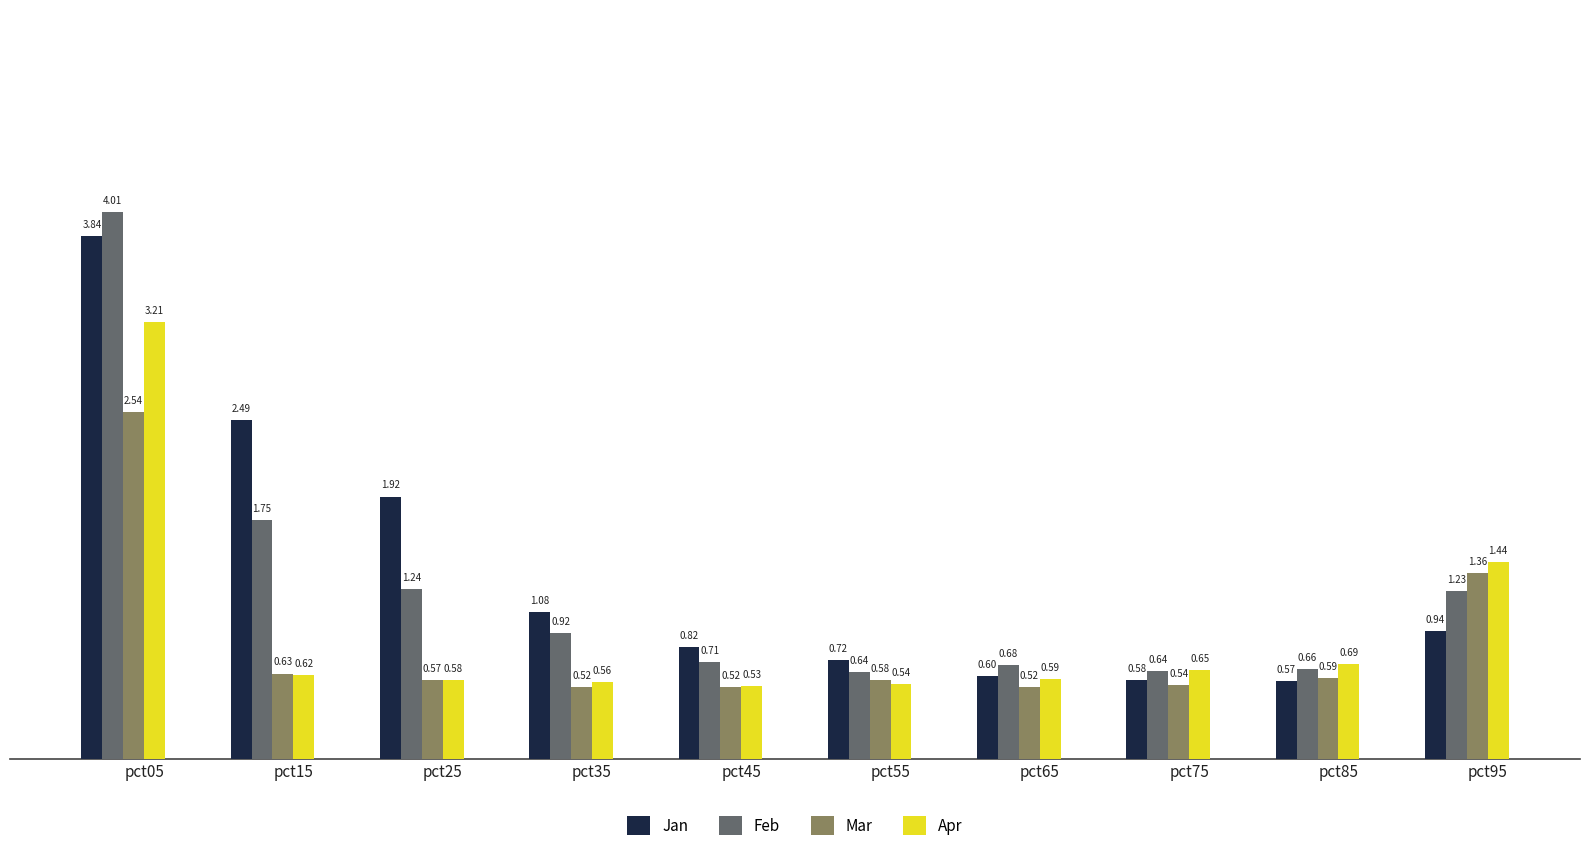

Rank the series by their maximum value, from highest to lowest.

Feb, Jan, Apr, Mar